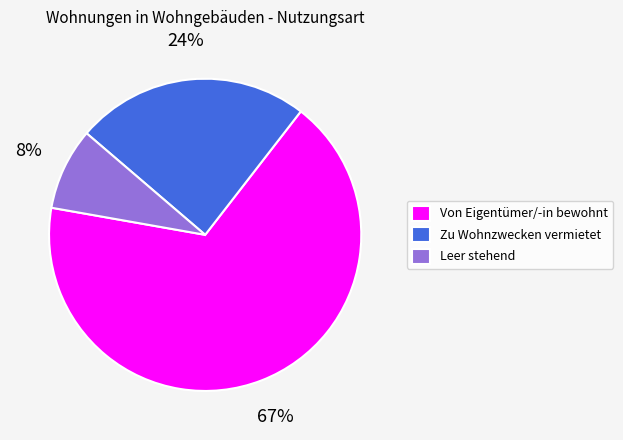

Which category has the smallest portion of the pie?

Leer stehend